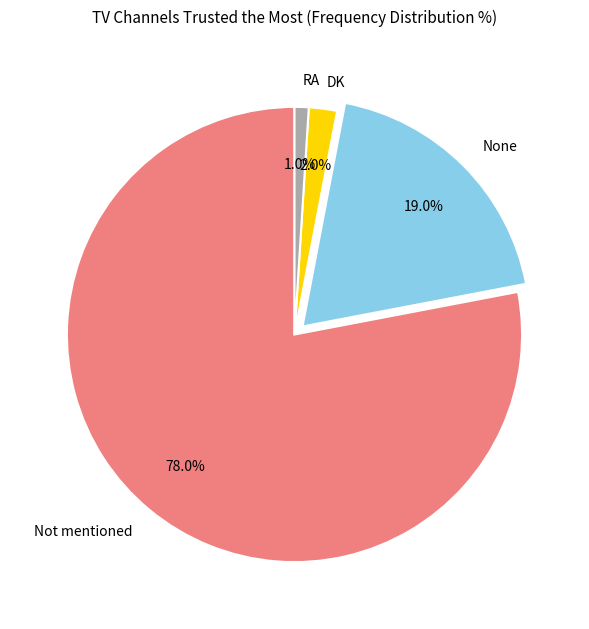

What is the majority slice?

Not mentioned